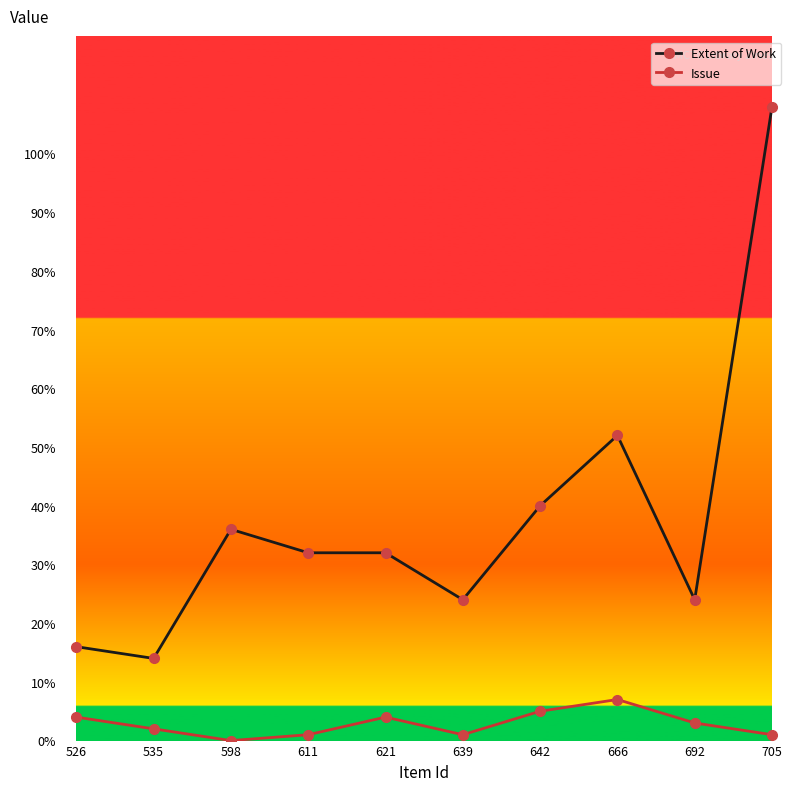

Is the value of Extent of Work at 621 greater than the value of Issue at 598?

Yes